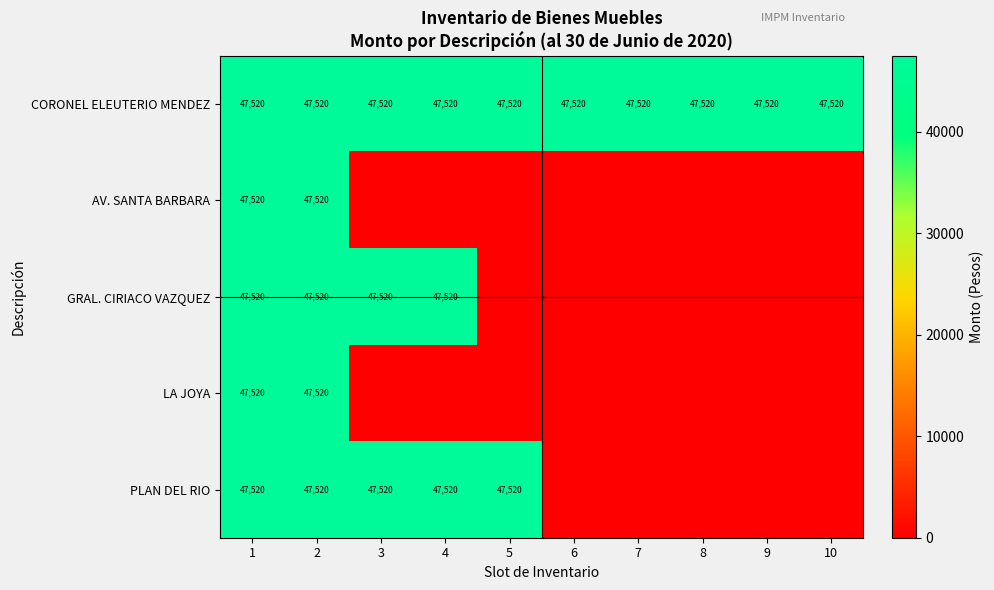

Is it true that LA JOYA equals 47520 at 1?

True